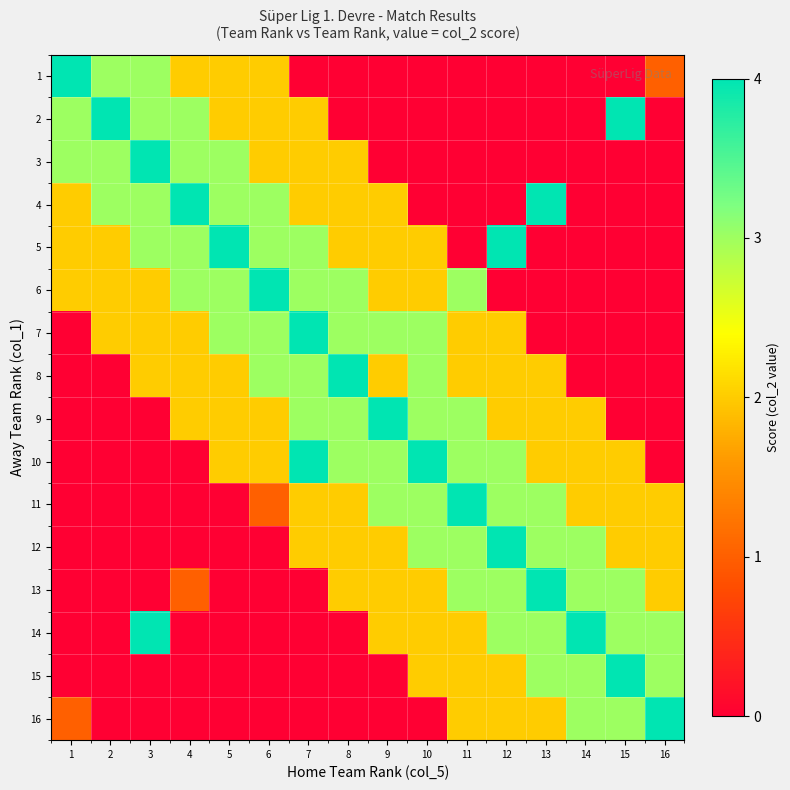

What is the spread (max minus min) of values at 7?

4